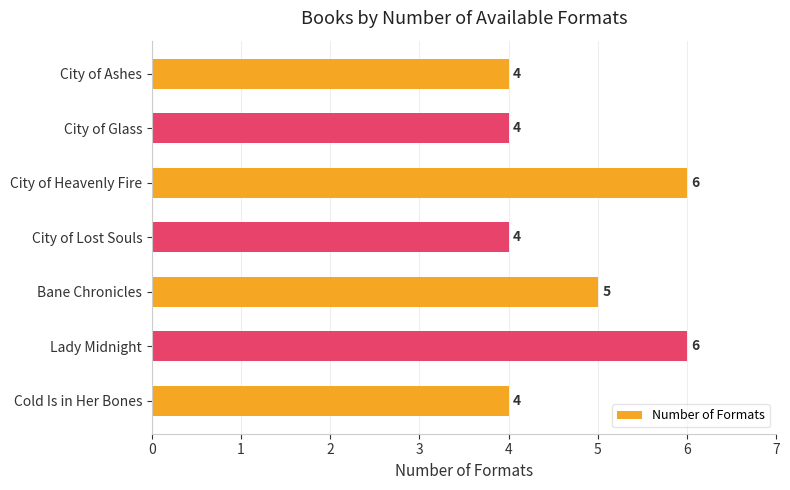

How many values are between 4 and 6?

7